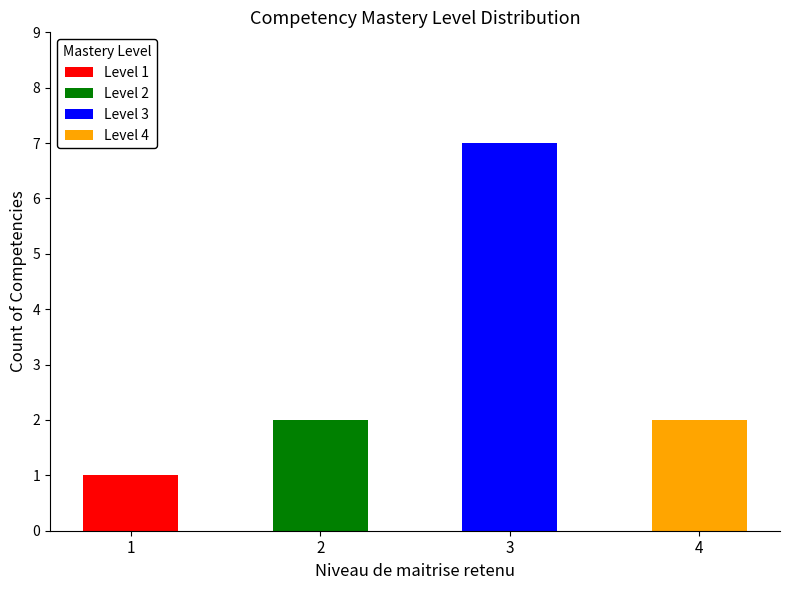

What is the average value?

3